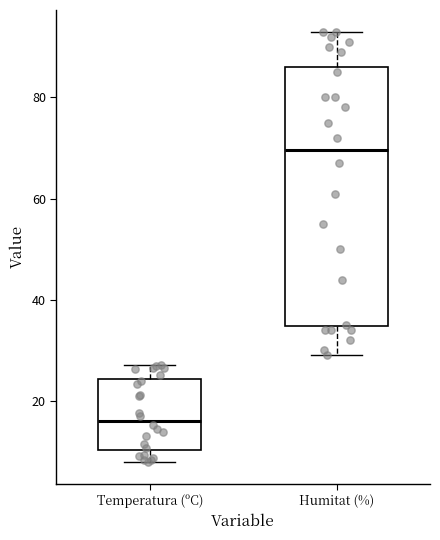

Reading left to right, transcribe this box plot: for each box, give where its median line is, the range the box spans, and where its two whiskers end, as read against the y-axis. The values are not printed on the chart, so give them approximately, as read against the axis.

Temperatura (ºC): median 16, box 10 to 24, whiskers 8 to 28
Humitat (%): median 70, box 34 to 86, whiskers 30 to 94